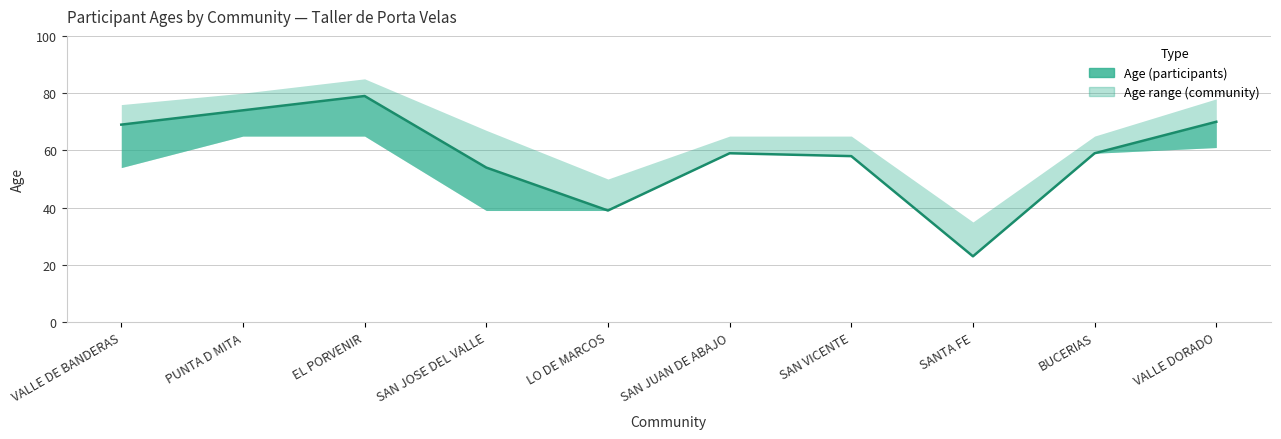

Is the value of Age lower band at EL PORVENIR greater than the value of Age (participants) at BUCERIAS?

Yes